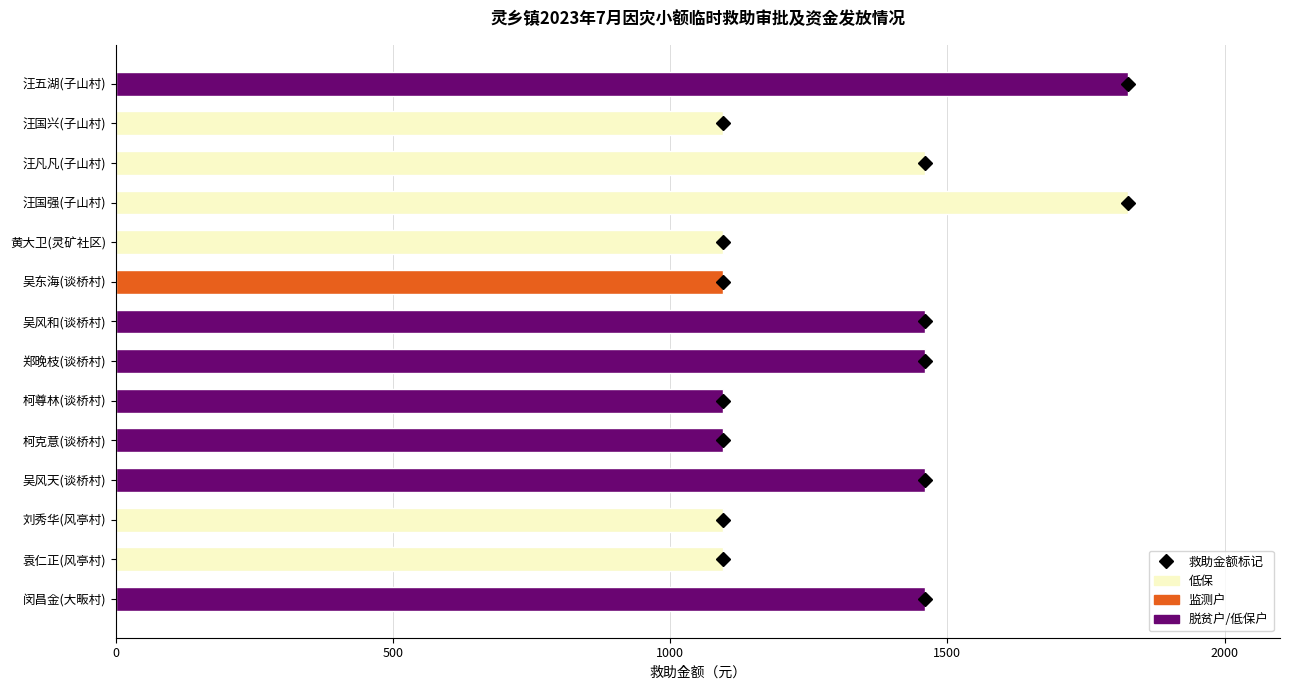

What is the smallest value displayed?

1095